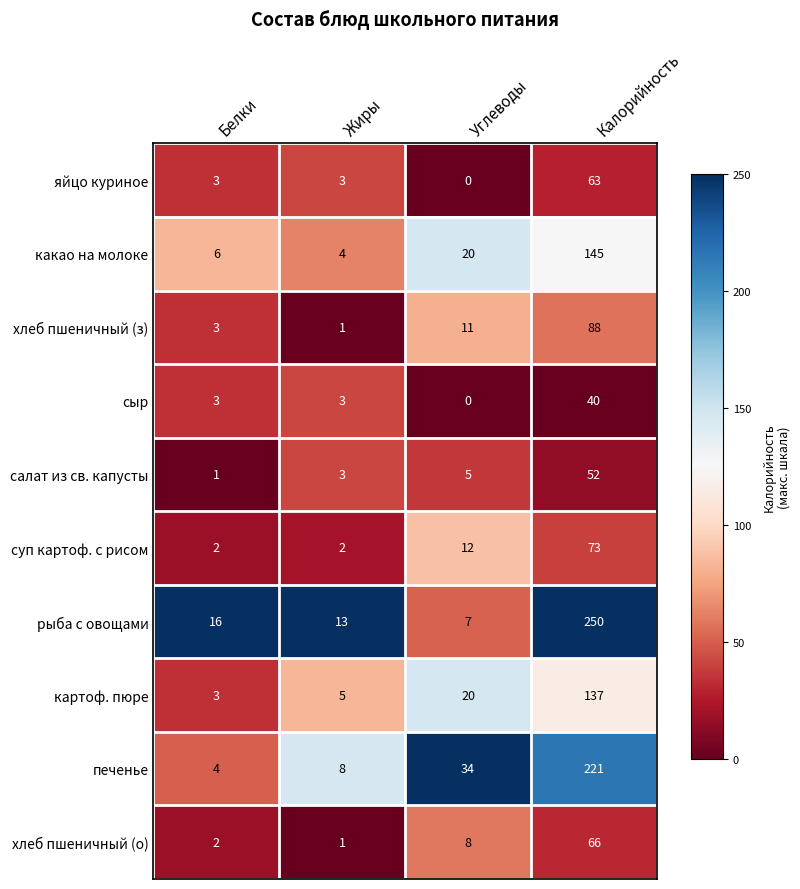

At which label is хлеб пшеничный (з) closest to 44?

Углеводы